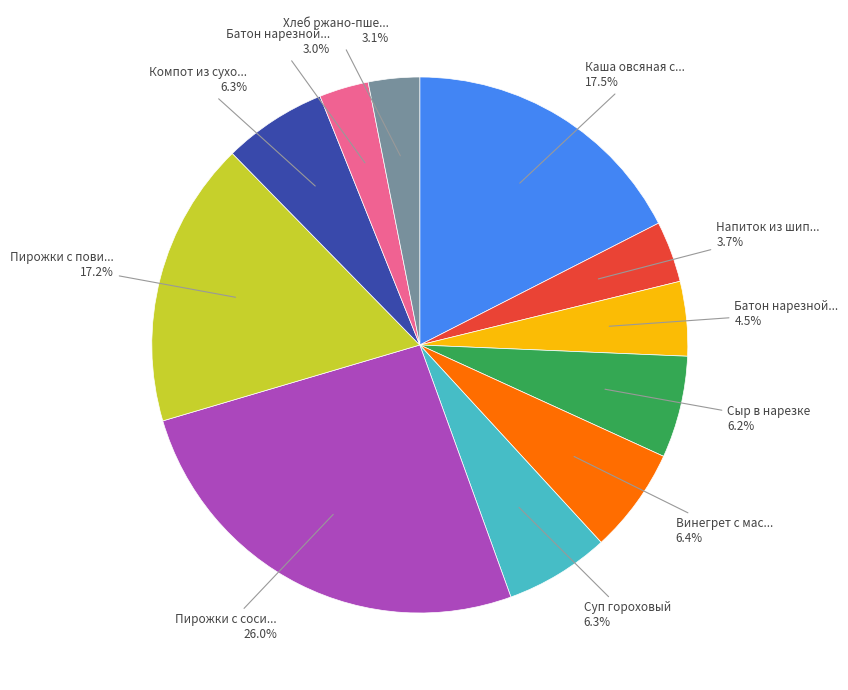

Is there any slice that represents more than half of the pie?

No